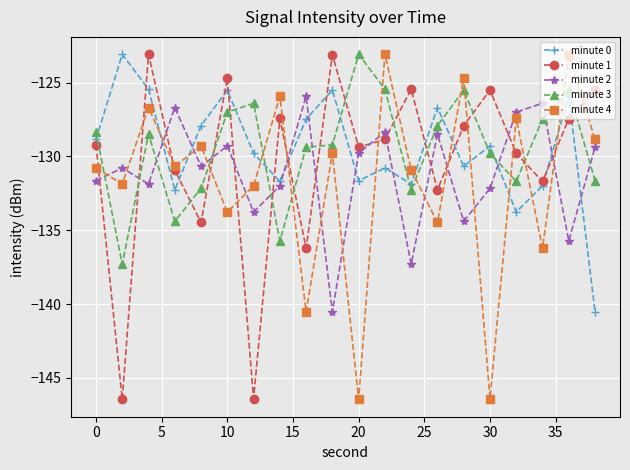

What is the value of the minute 0 point at the 10th from the left?

-125.5